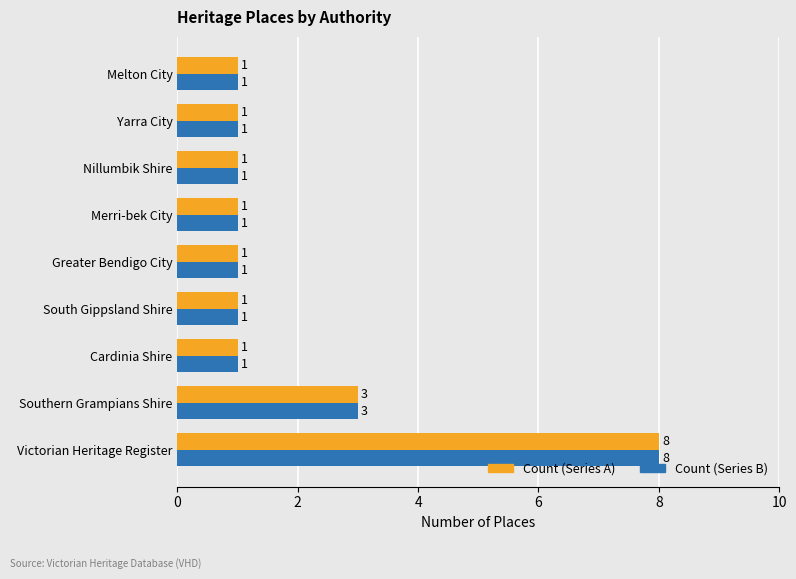

What is the total value across all series at Southern Grampians Shire?

6